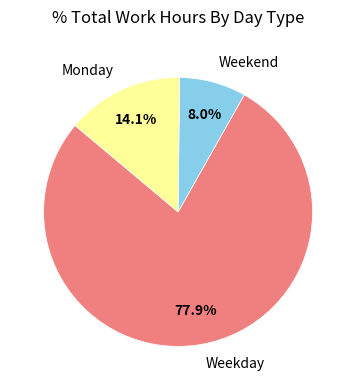

Which category has the biggest portion of the pie?

Weekday